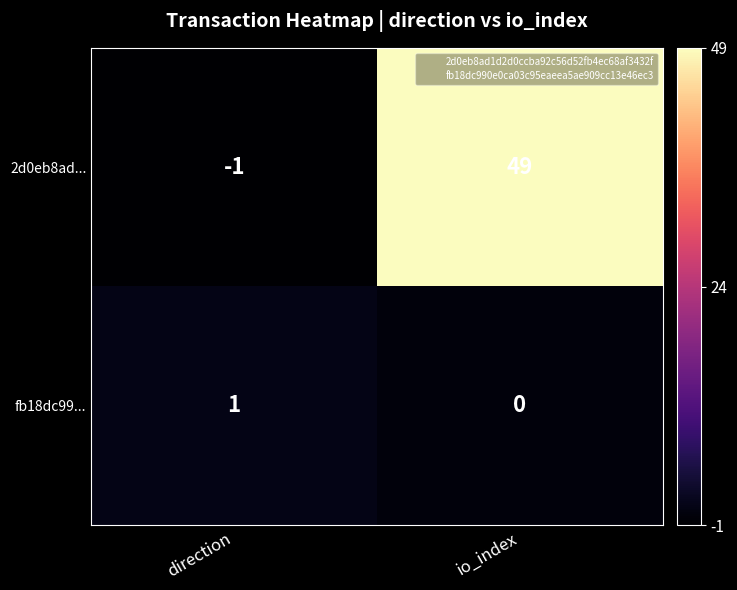

Reading left to right, list all the values displayed in this chart.

2d0eb8ad...: direction=-1	io_index=49
fb18dc99...: direction=1	io_index=0